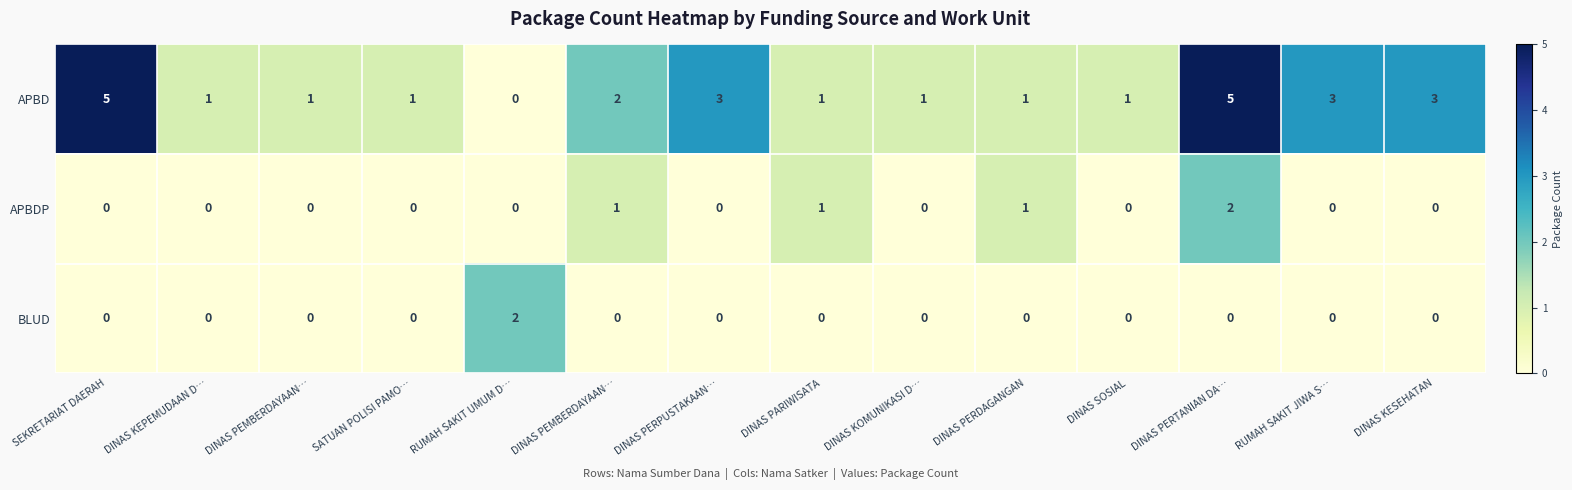

How many data points does each series have?

14